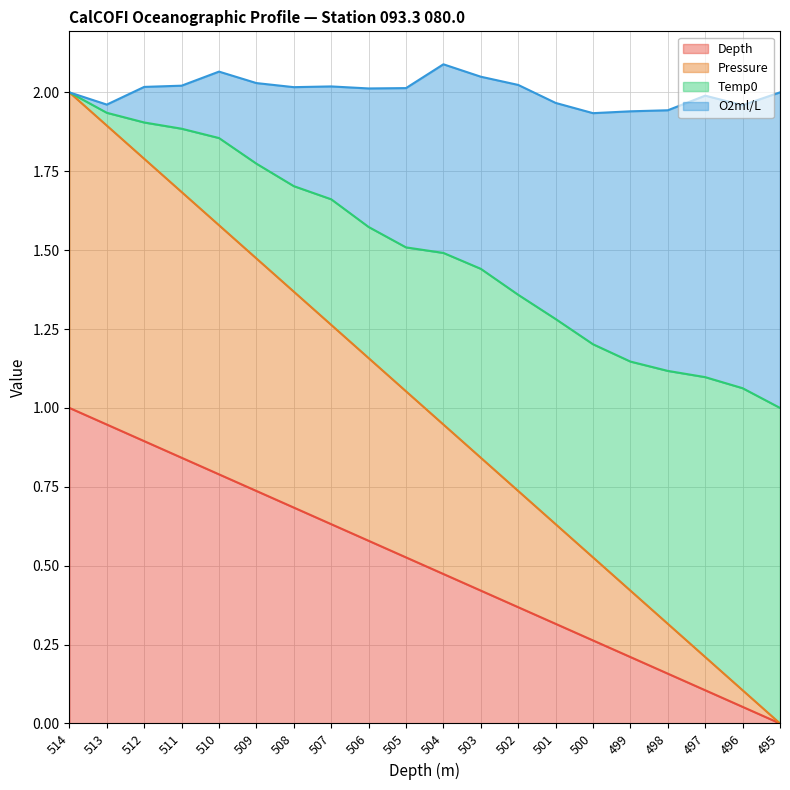

Is it true that Depth equals 0.6 at 495?

False